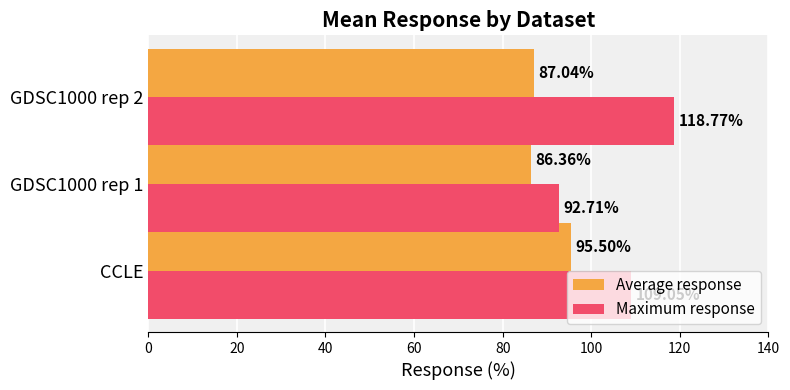

Rank the categories by Maximum response value from lowest to highest.

GDSC1000 rep 1, CCLE, GDSC1000 rep 2